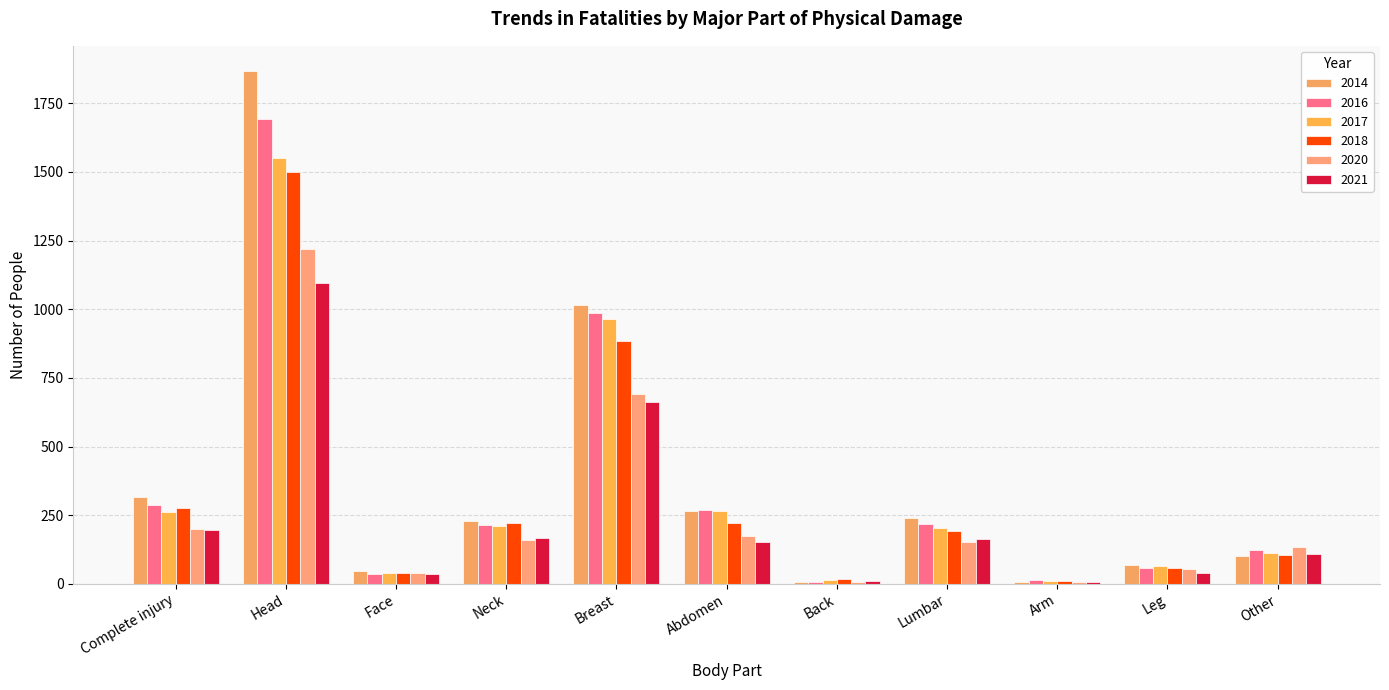

How many data points does each series have?

11